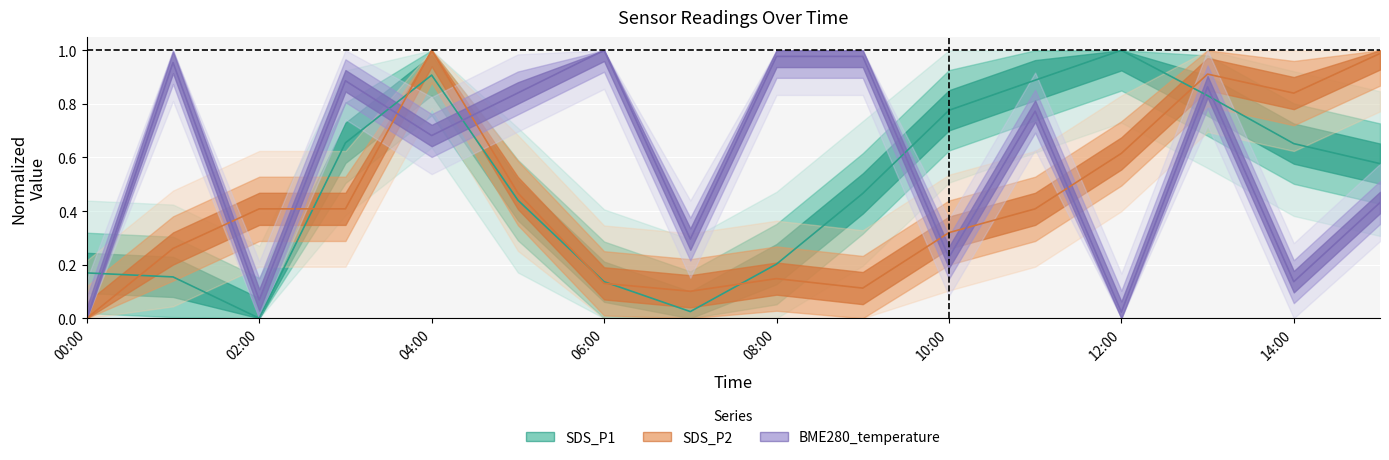

True or false: SDS_P2 and SDS_P1 intersect in this chart.

True